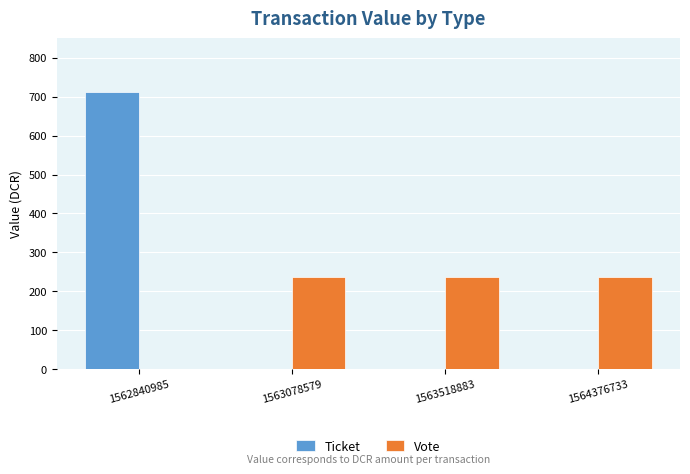

At which category is the sum across all series the highest?

1562840985